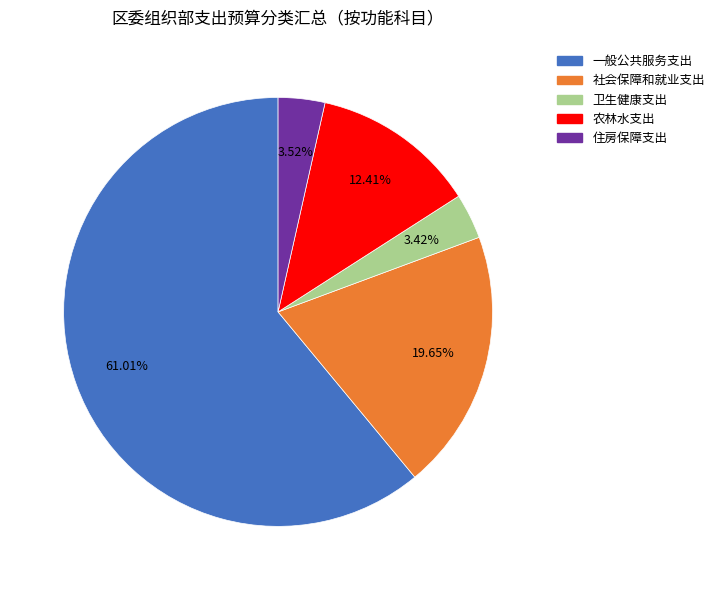

Between 社会保障和就业支出 and 卫生健康支出, which is larger?

社会保障和就业支出